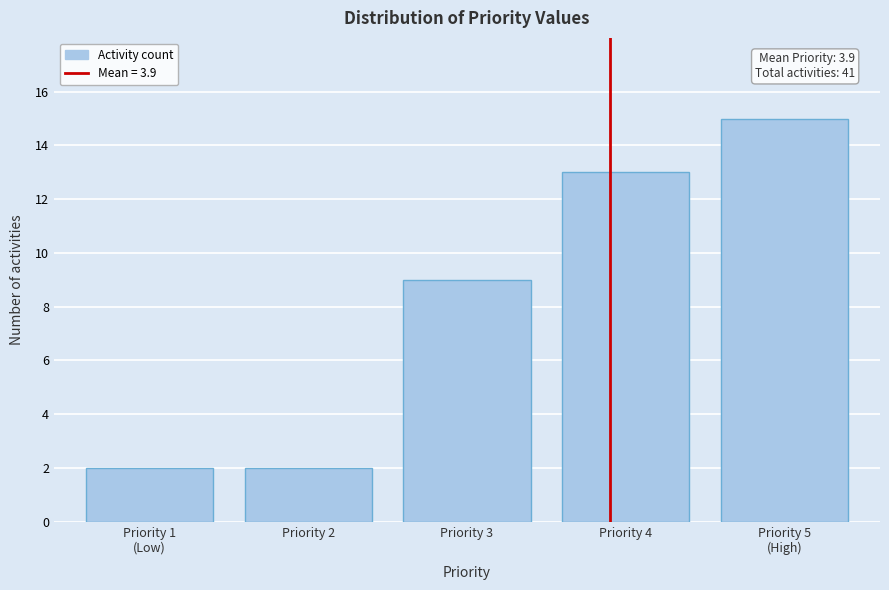

Reading left to right, transcribe all the data shown in this chart.

2	2	9	13	15